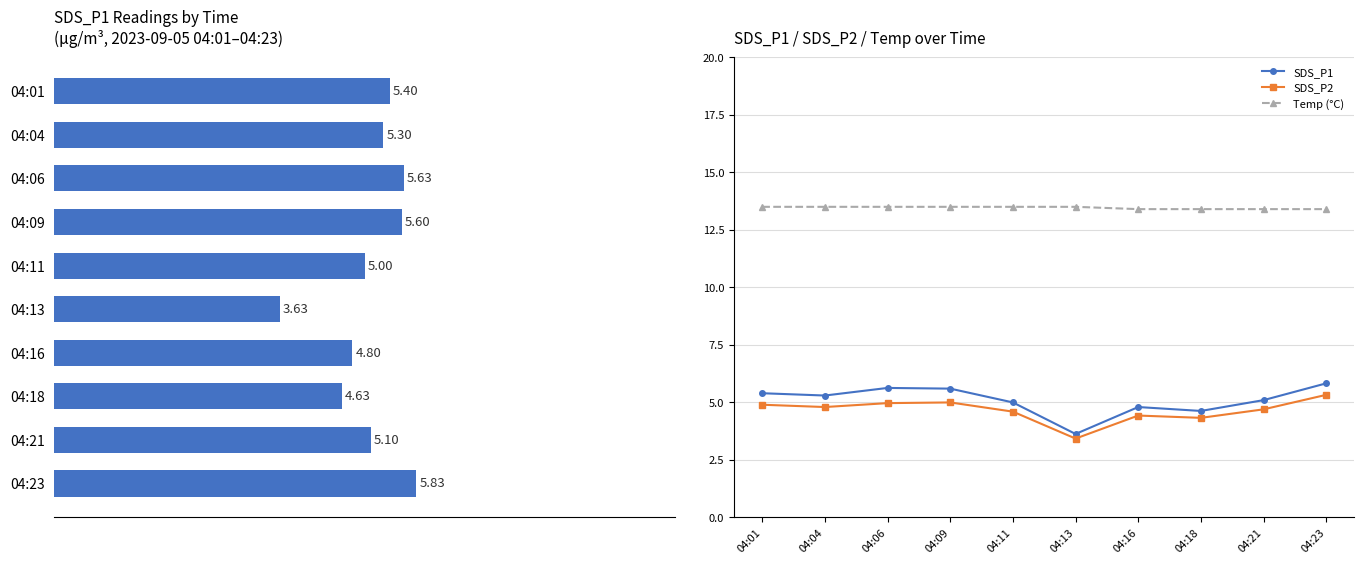

How many values in the SDS_P1 series exceed 5?

6